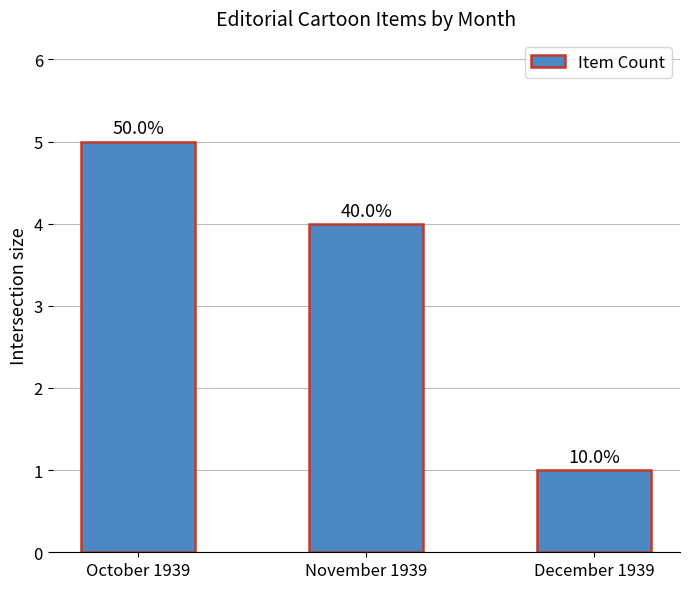

Are the bars horizontal?

No